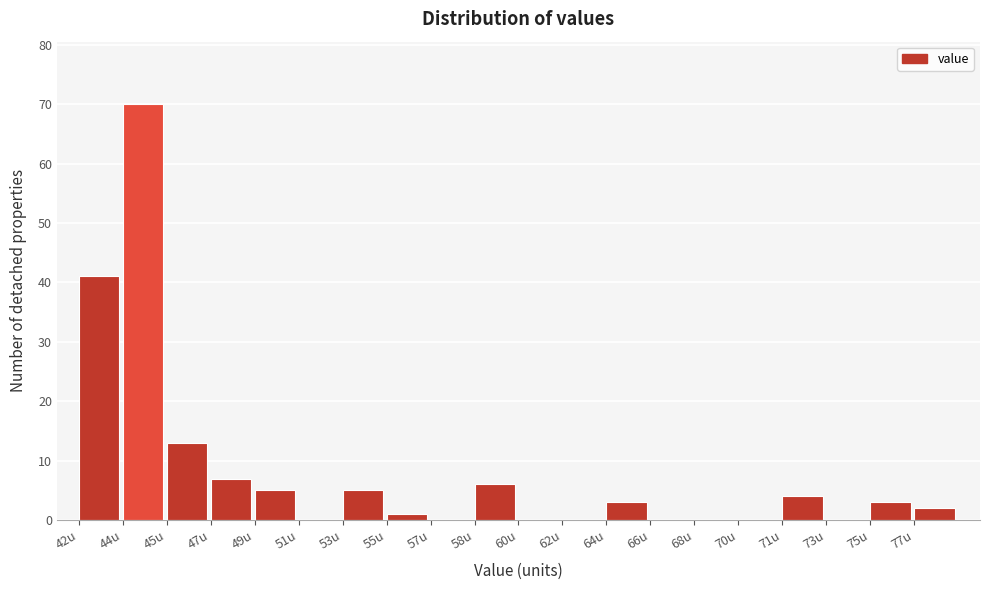

Reading right to left, list all the values displayed in this chart.

77u=2	75u=3	73u=0	71u=4	70u=0	68u=0	66u=0	64u=3	62u=0	60u=0	58u=6	57u=0	55u=1	53u=5	51u=0	49u=5	47u=7	45u=13	44u=70	42u=41